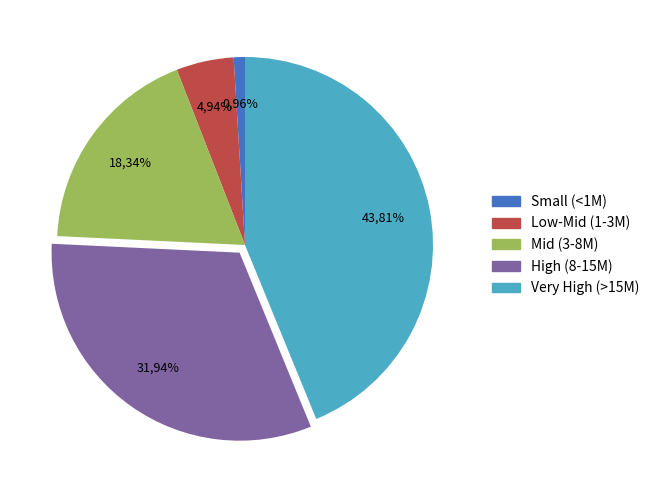

The 15981 slice represents 17% of the pie. True or false?

False